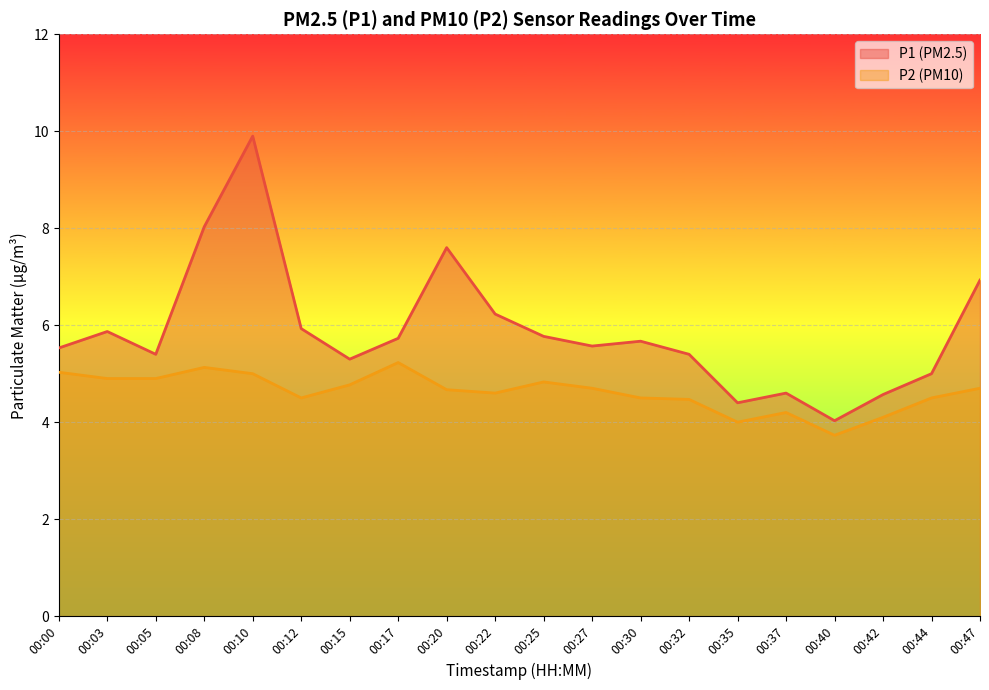

Rank the series by their maximum value, from lowest to highest.

P2 (PM10), P1 (PM2.5)